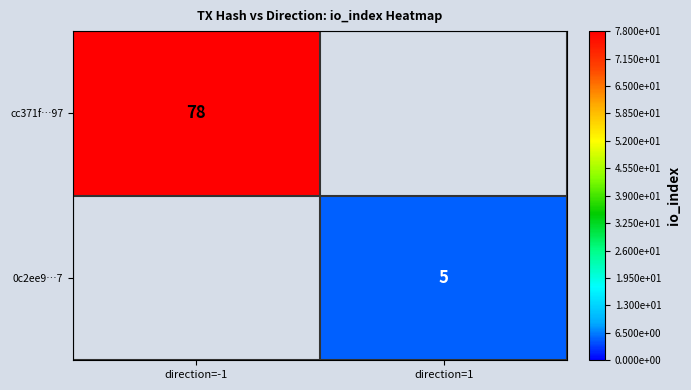

Is the value of 0c2ee9…7 at direction=1 greater than the value of cc371f…97 at direction=-1?

No